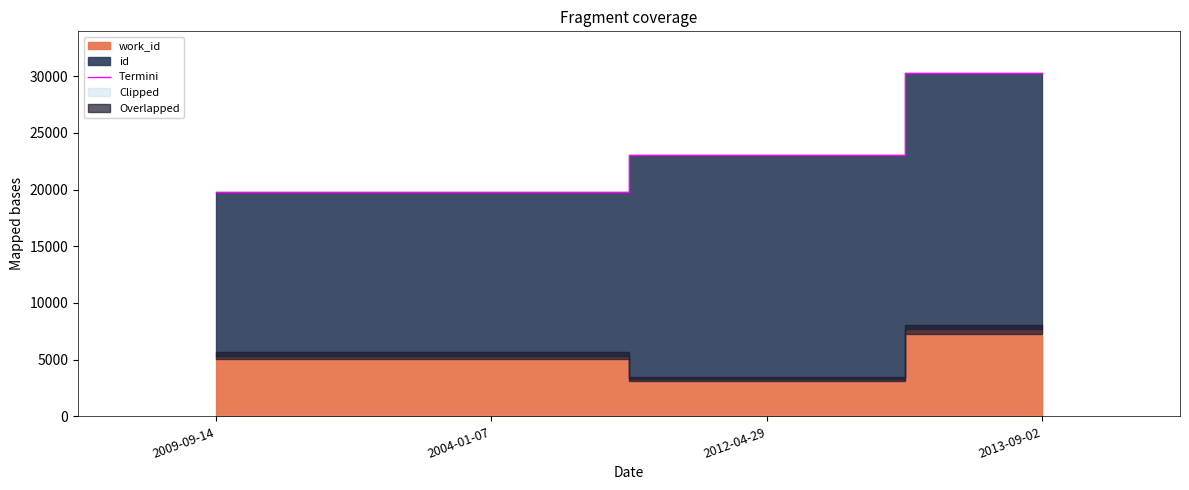

Rank the categories by value from highest to lowest.

2013-09-02, 2012-04-29, 2004-01-07, 2009-09-14